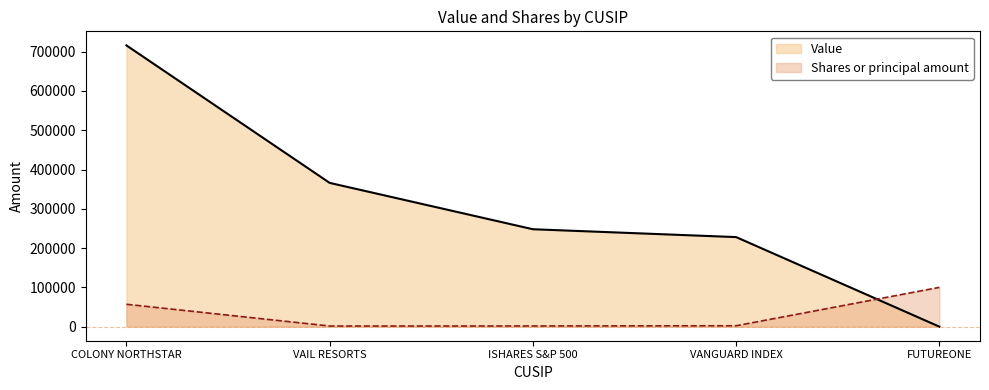

At which category is the sum across all series the highest?

COLONY NORTHSTAR